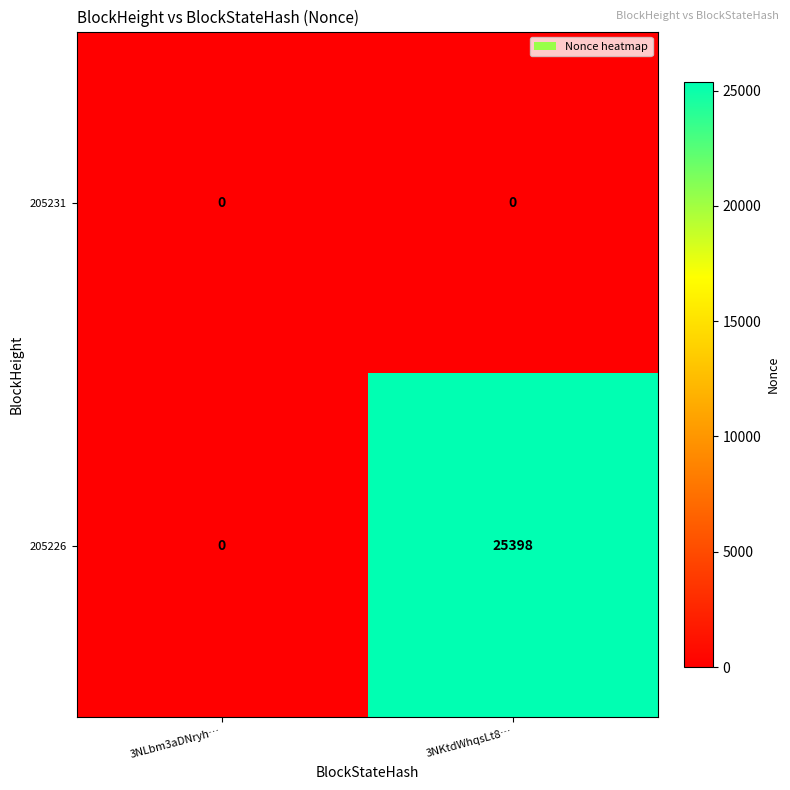

List the series in order of their peak value, lowest first.

205231, 205226